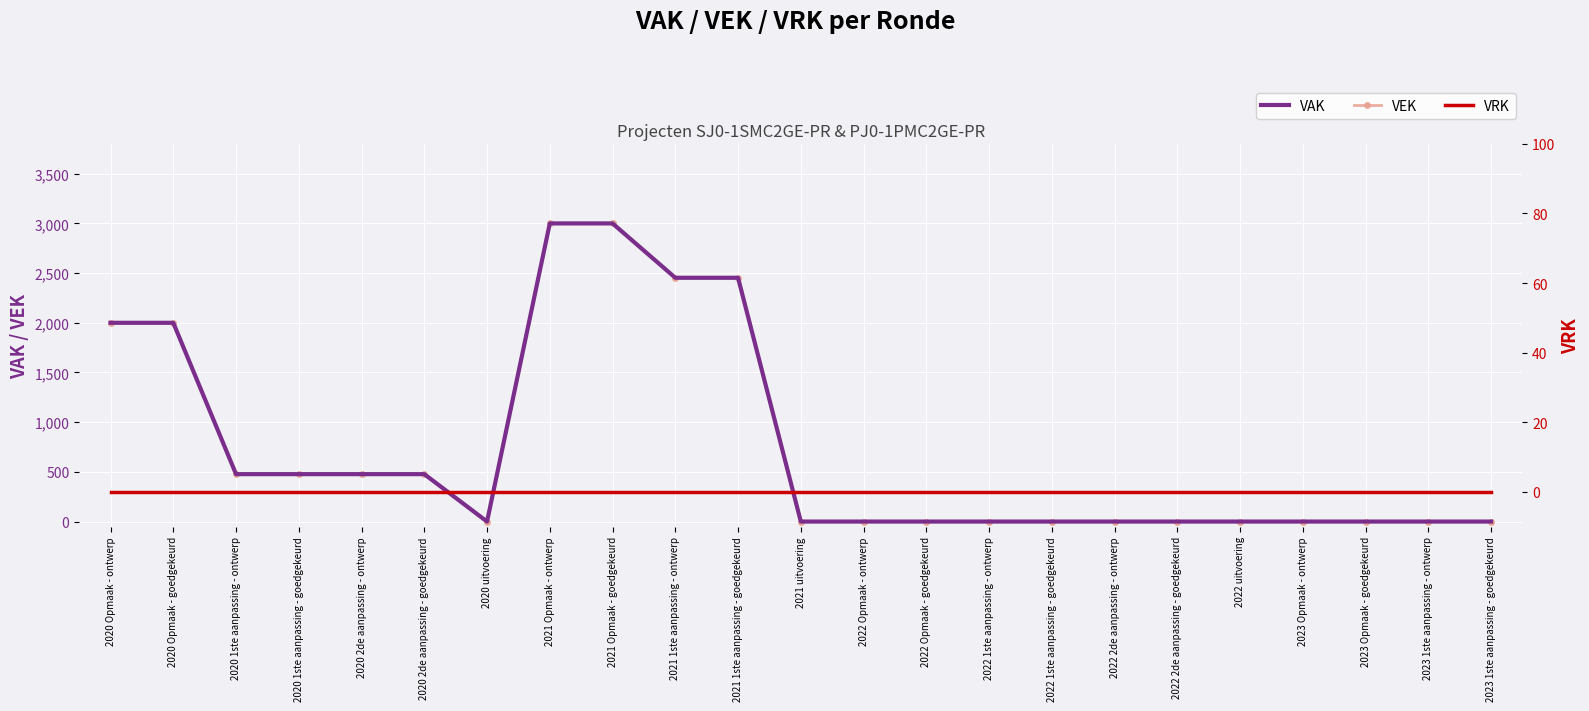

How many lines are shown in the chart?

3